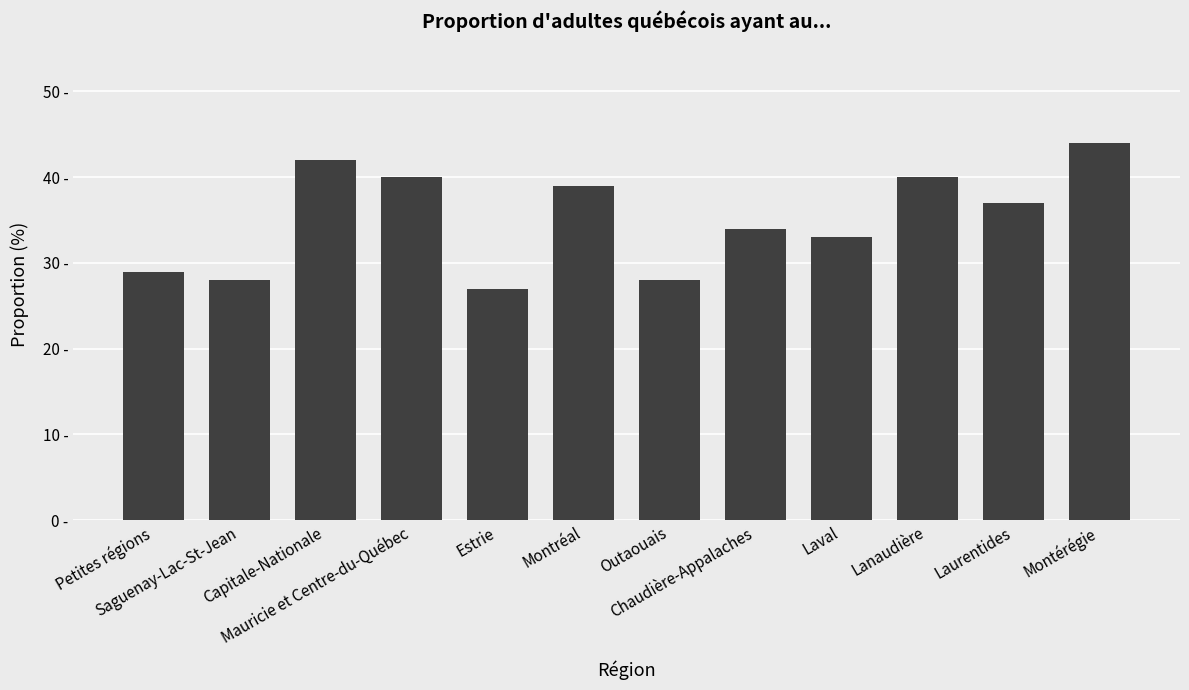

What is the sum of the values at Montérégie and Chaudière-Appalaches?

78